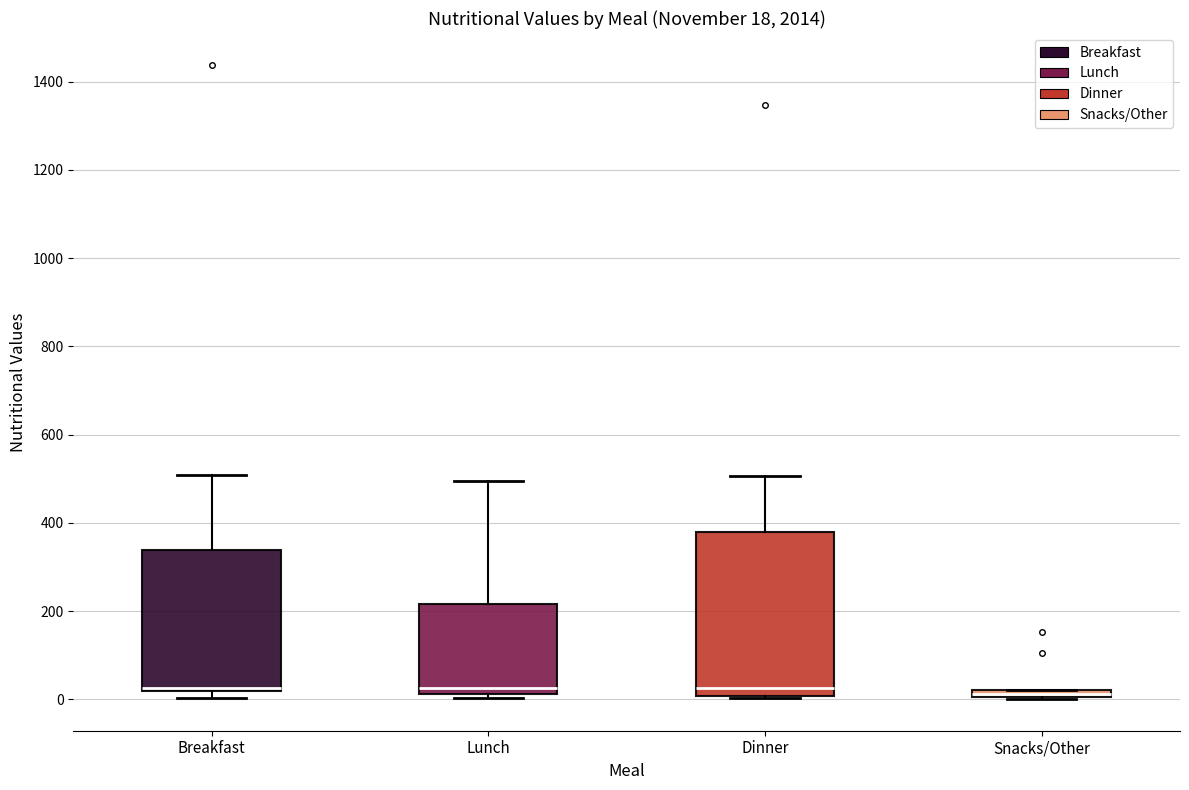

Which box is the tallest, from its lower edge to its upper edge?

Dinner